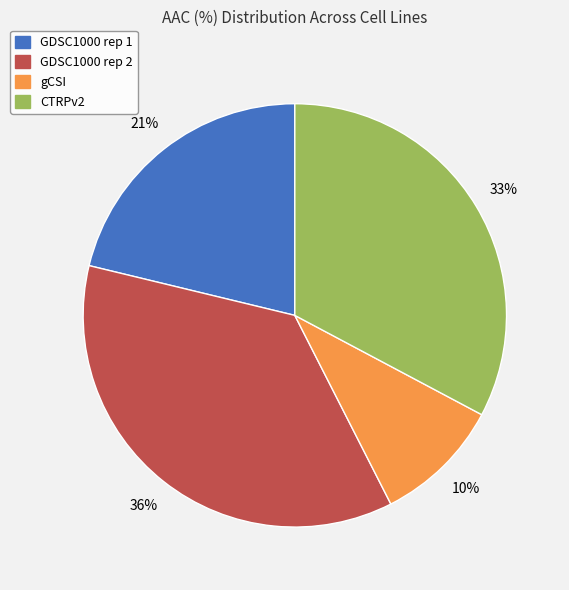

Which slice is the smallest?

gCSI